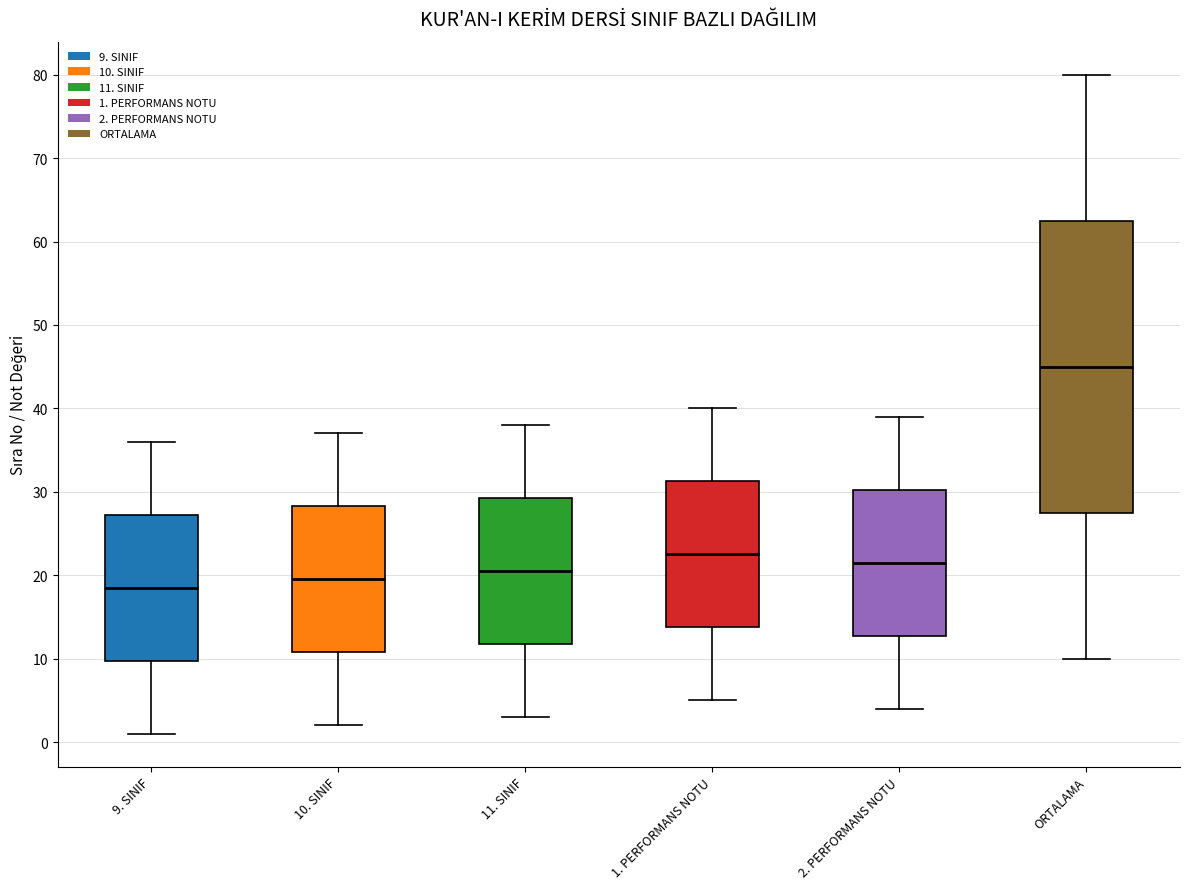

Comparing the boxes themselves (not the whiskers), which one is the tallest?

ORTALAMA